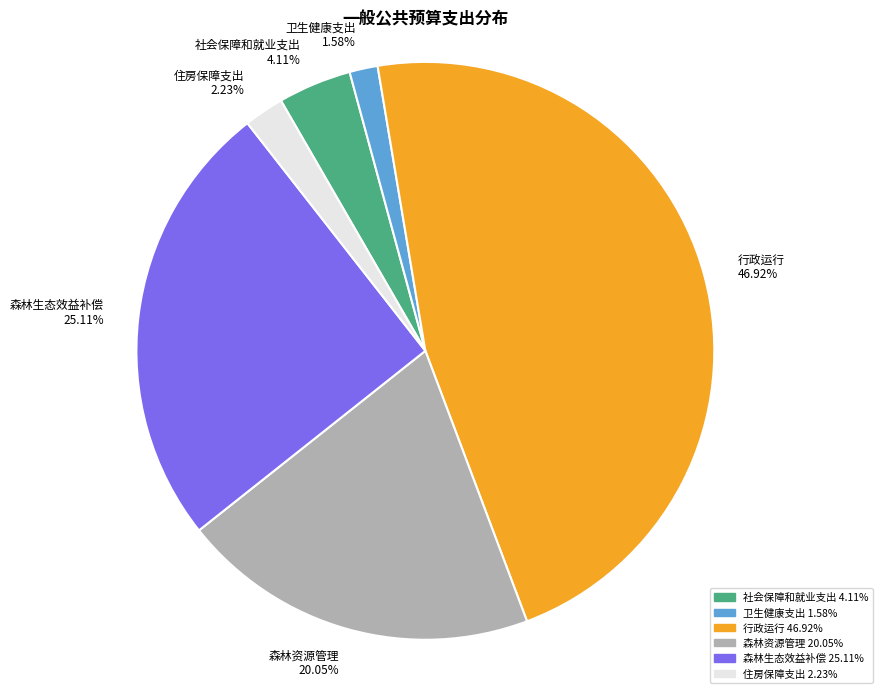

Is the sum of 行政运行 and 社会保障和就业支出 greater than half?

Yes